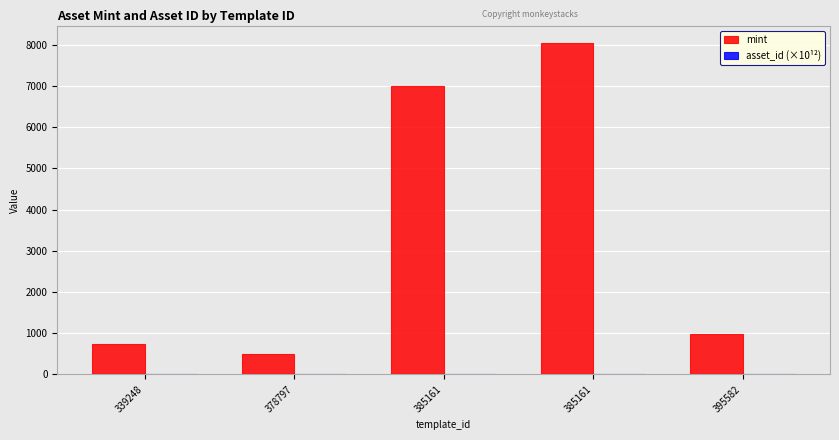

The value of asset_id (×10¹²) at 395582 is 1.1. True or false?

True